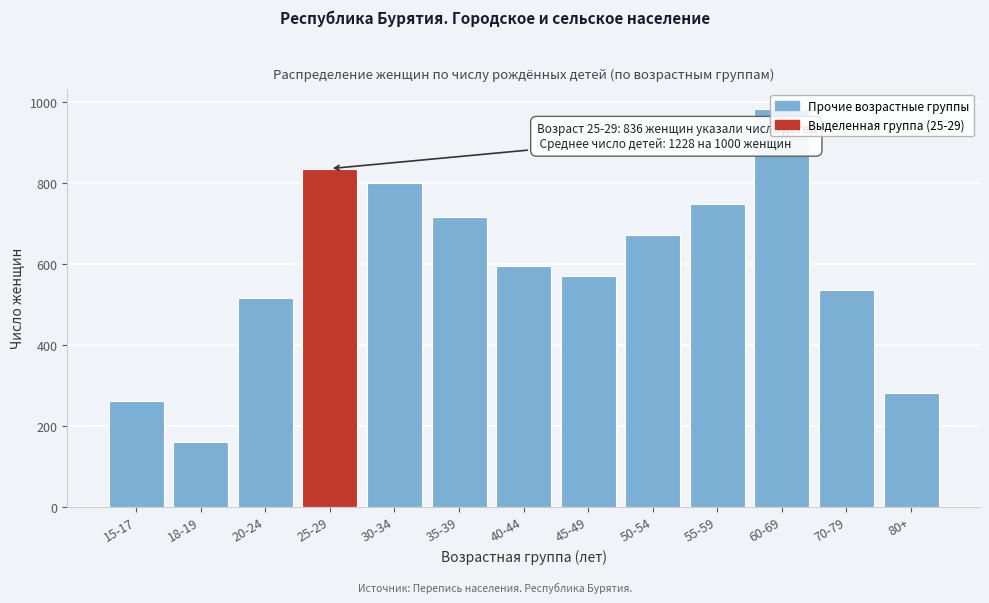

Which has a higher value, 18-19 or 30-34?

30-34